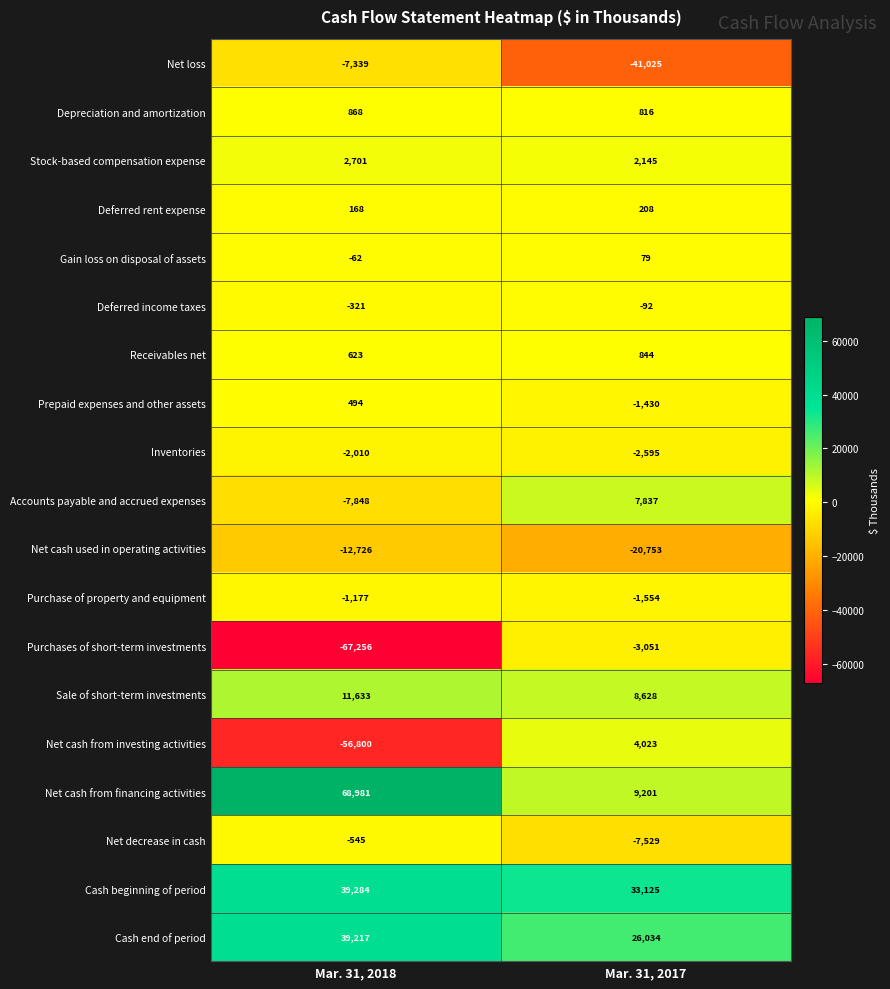

True or false: Depreciation and amortization has a value of 868 at Mar. 31, 2018.

True